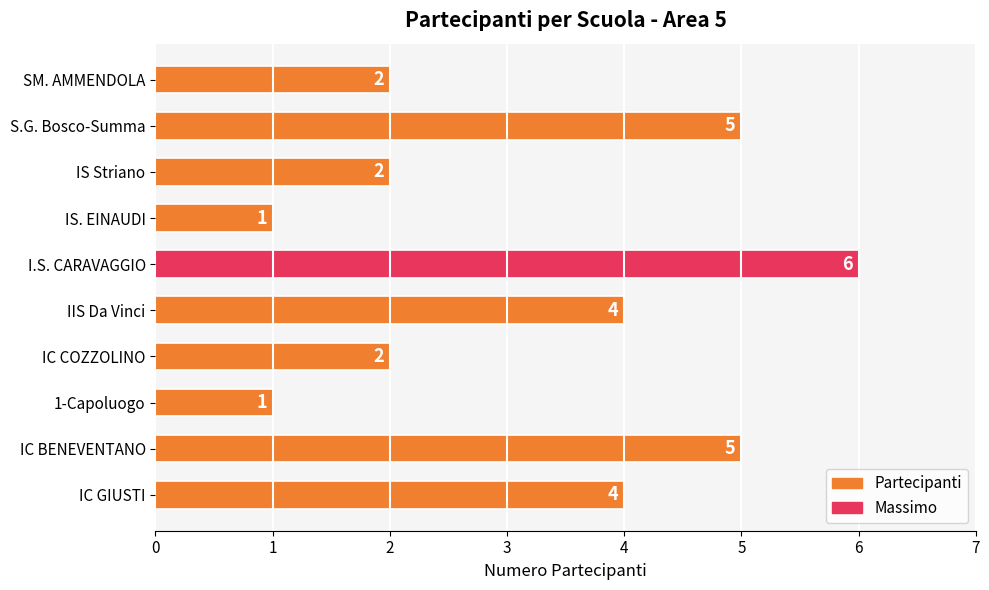

Is it true that the value at IC GIUSTI is 1?

False